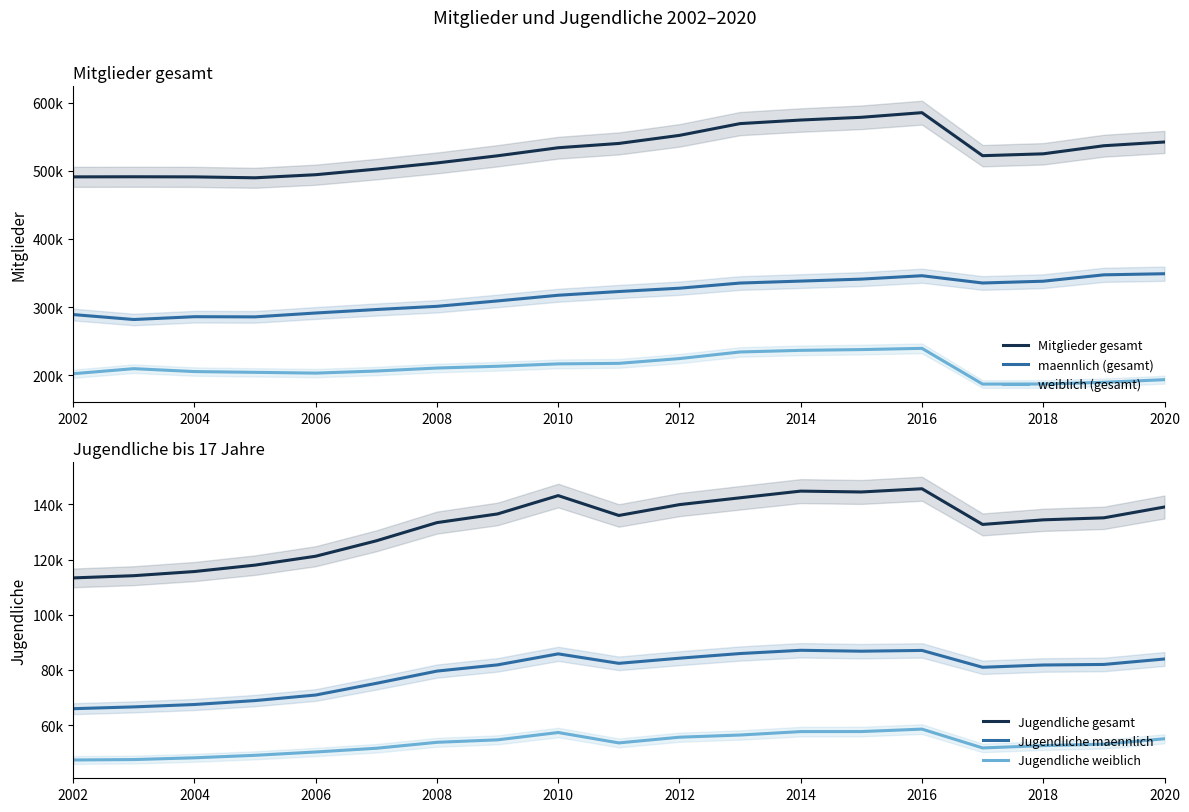

What is the greatest value displayed?

585488